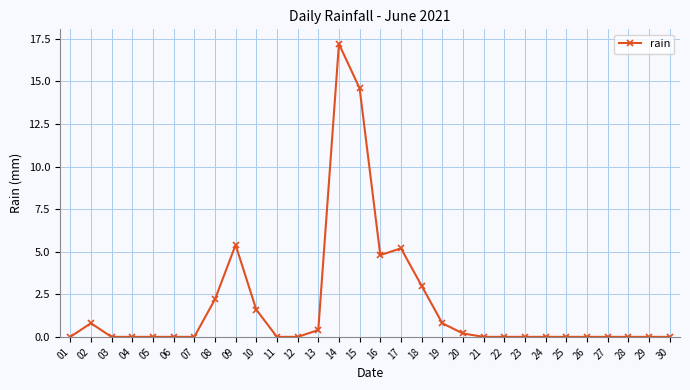

Does the chart have visible grid lines?

Yes